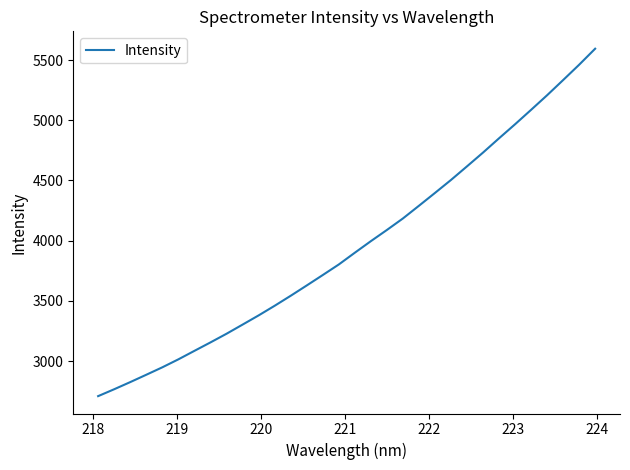

True or false: there are more than 0 points higher than both neighbors.

False